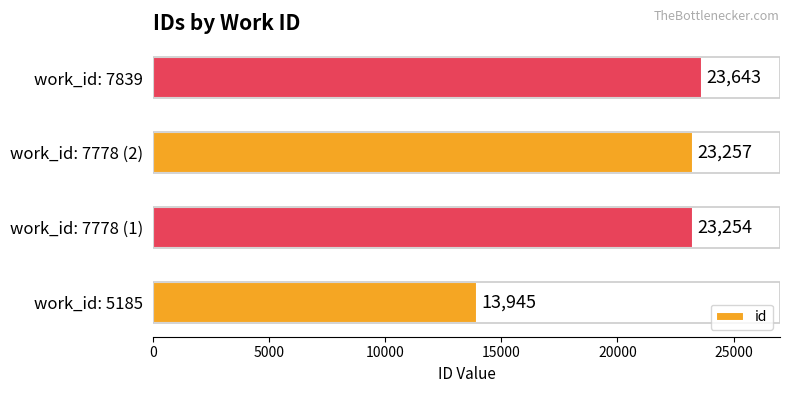

List the labels in order of value, smallest first.

work_id: 5185, work_id: 7778 (1), work_id: 7778 (2), work_id: 7839